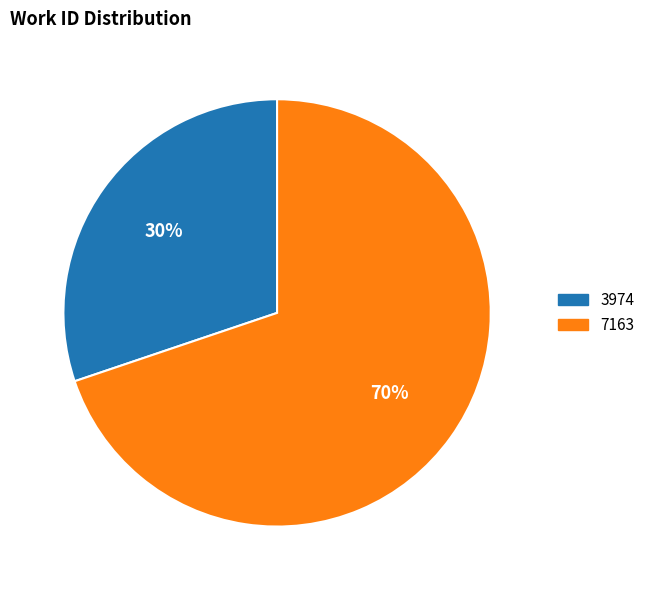

Approximately how many times larger is the value at 7163 compared to 3974?

2.3